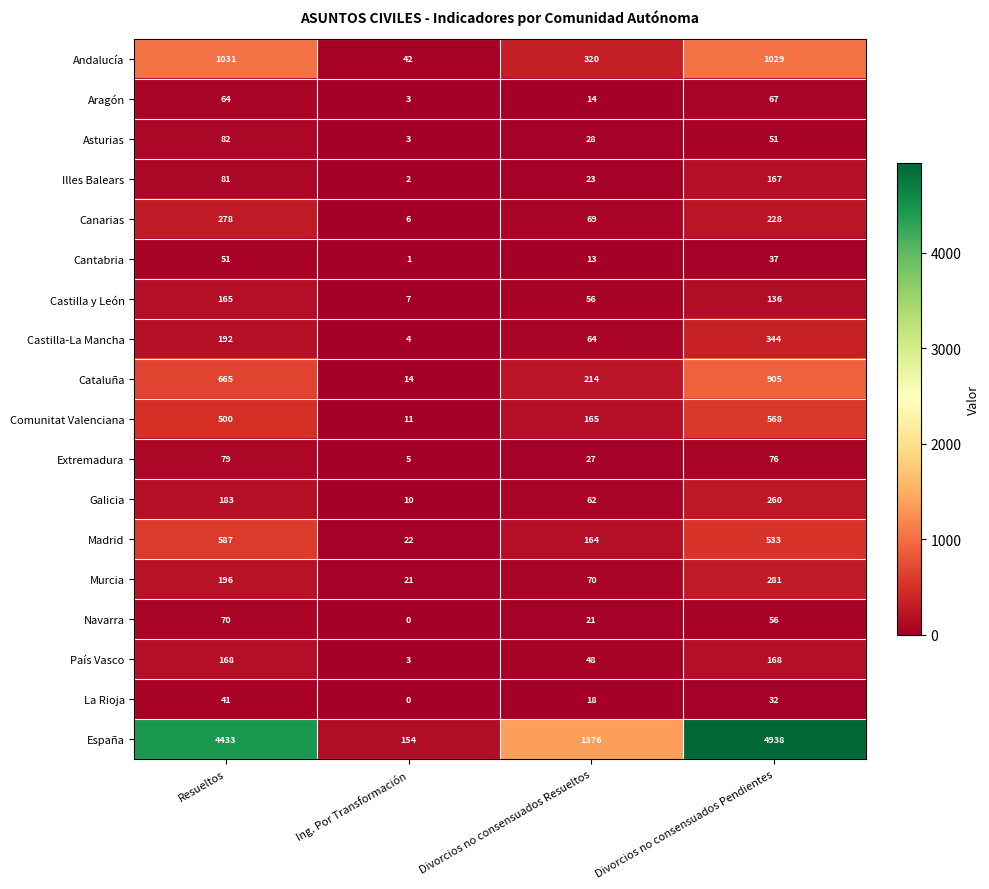

Which series has the largest range (max minus min)?

España